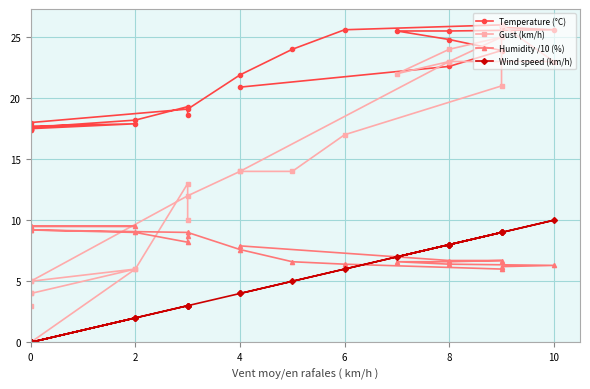

Which series has the widest spread of values?

Gust (km/h)